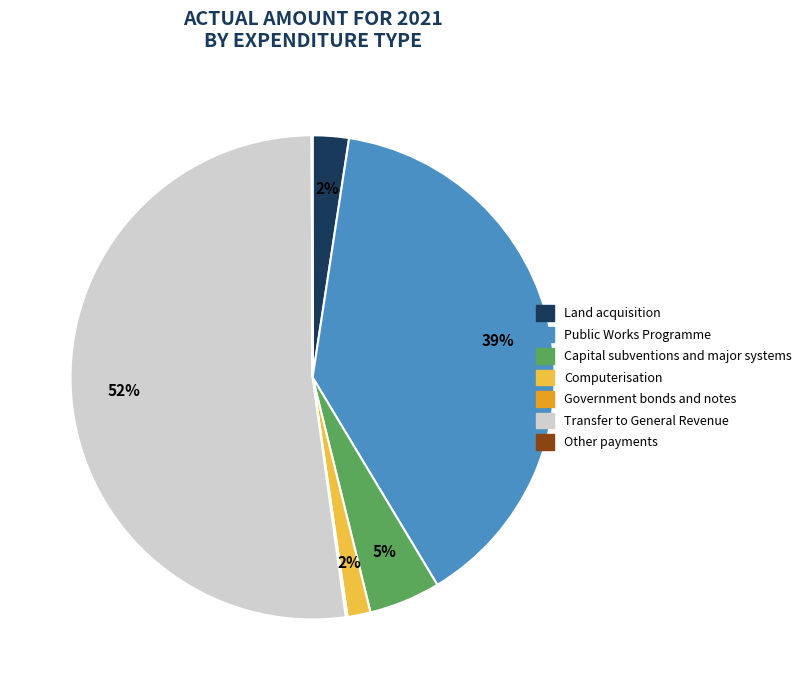

Which slice is the largest?

Transfer to General Revenue